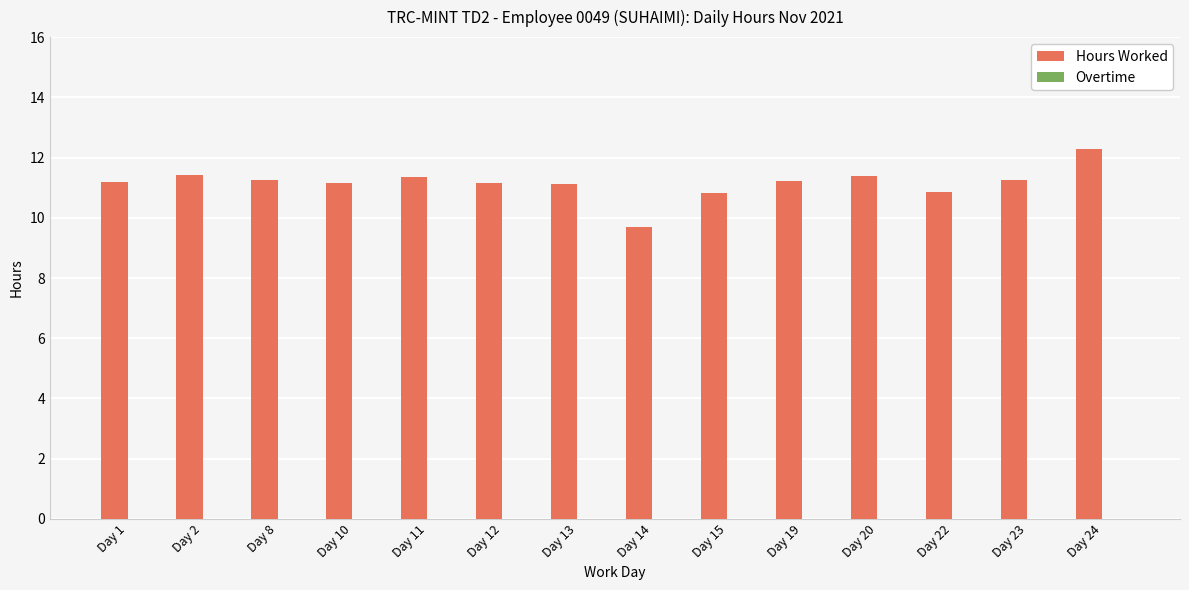

How many categories are shown in the chart?

14